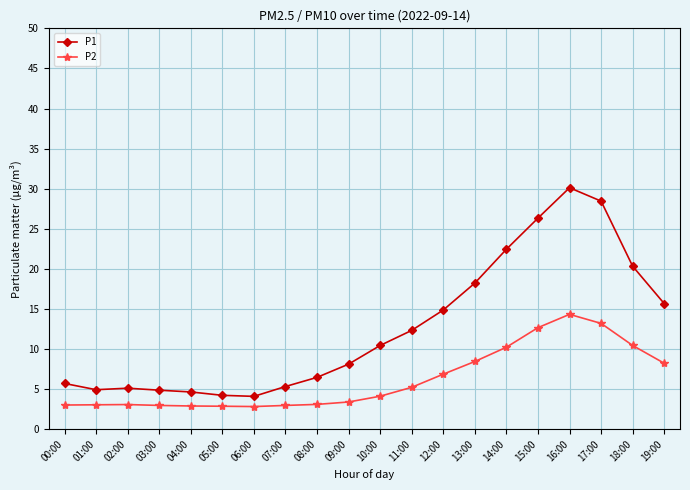

Is it true that P2 equals 2.7 at 12:00?

False